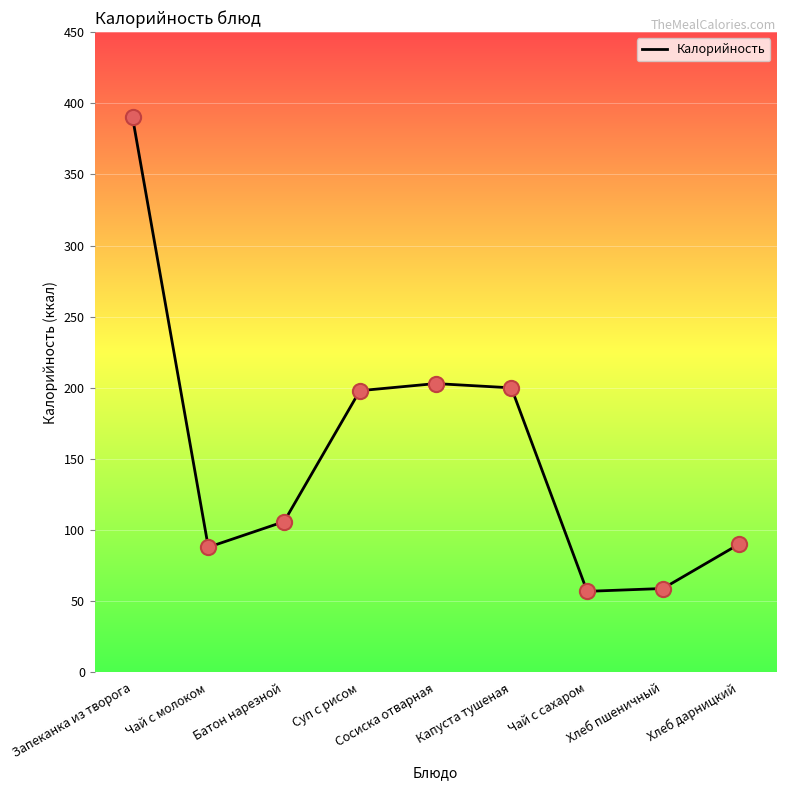

What is the ratio of the value at Сосиска отварная to the value at Хлеб пшеничный?

3.4